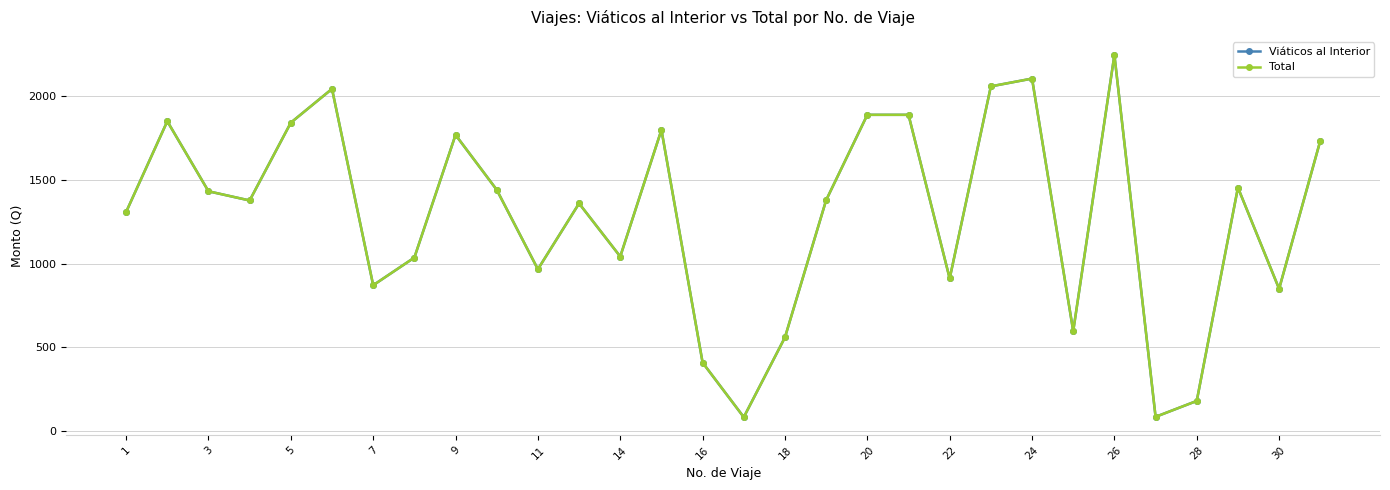

Which series has the largest total across all categories?

Viáticos al Interior